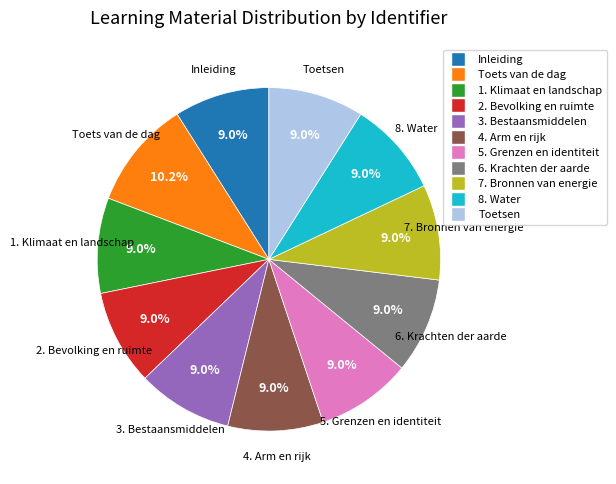

What percentage is the Toets van de dag slice, to the nearest percent?

10%